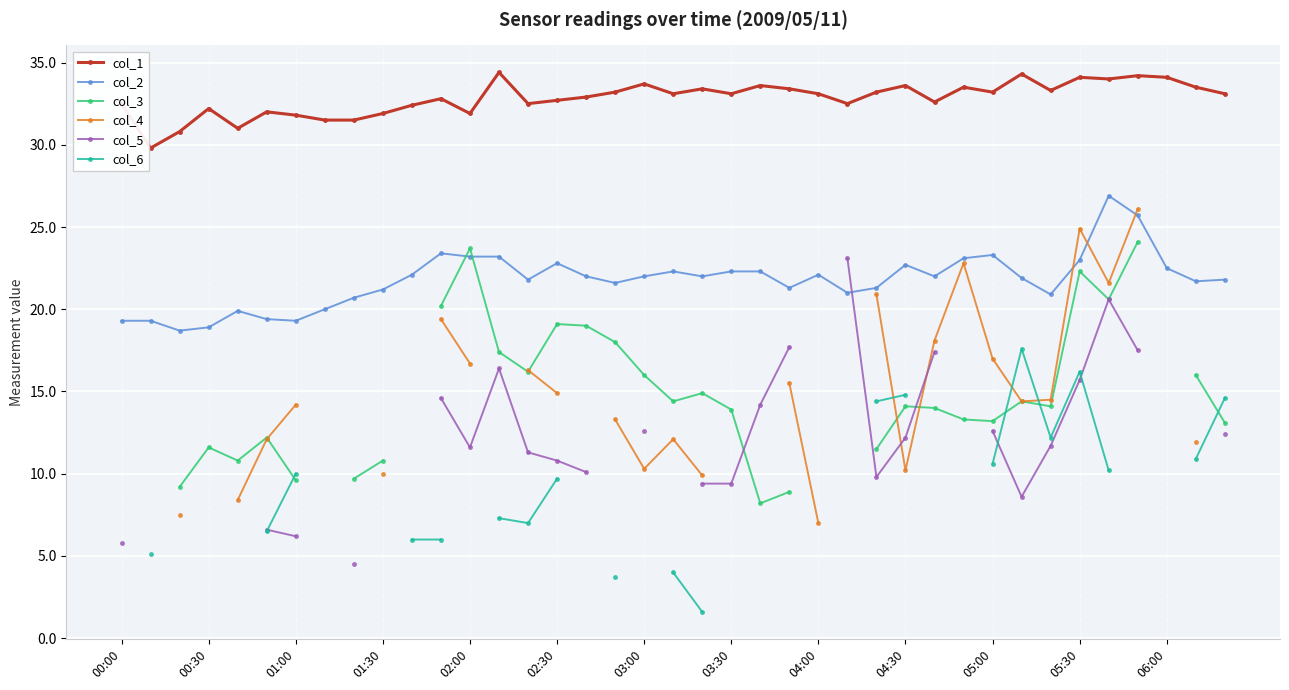

Is it true that col_2 equals 22.0 at 28?

True